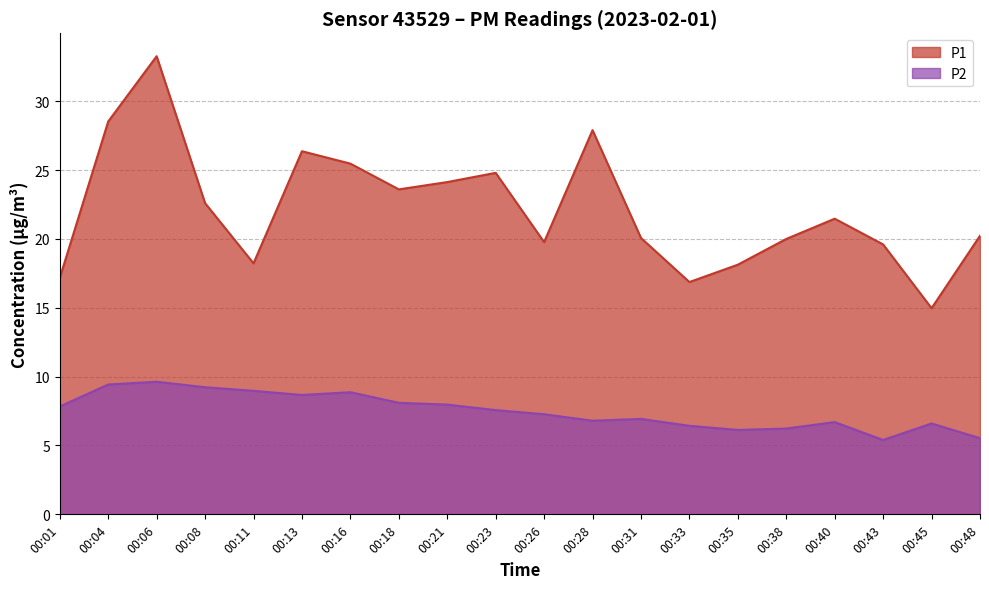

What is the value of the P2 point at the 2nd from the left?

9.4